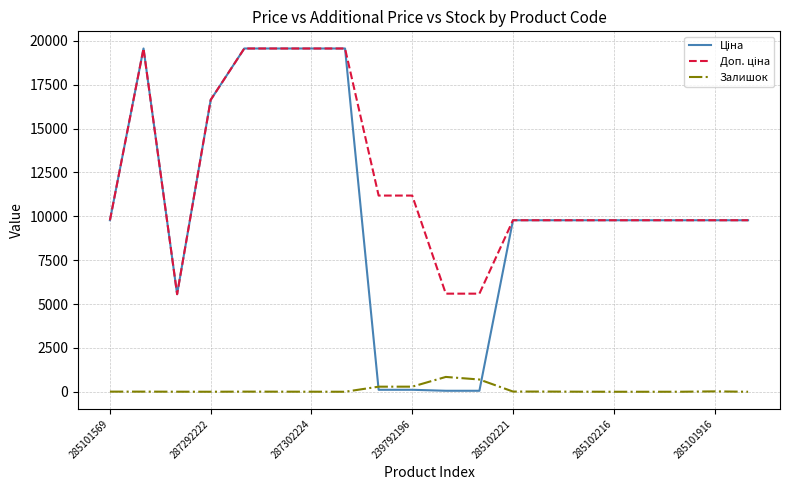

How many lines are shown in the chart?

3